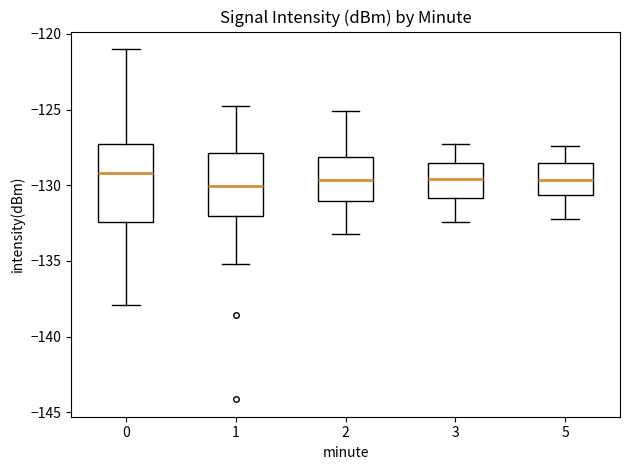

Comparing the boxes themselves (not the whiskers), which one is the tallest?

0